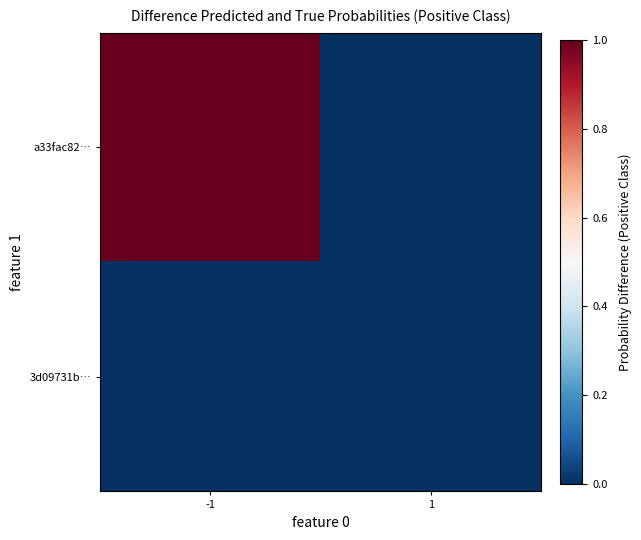

Between 1 and -1, which is larger?

-1